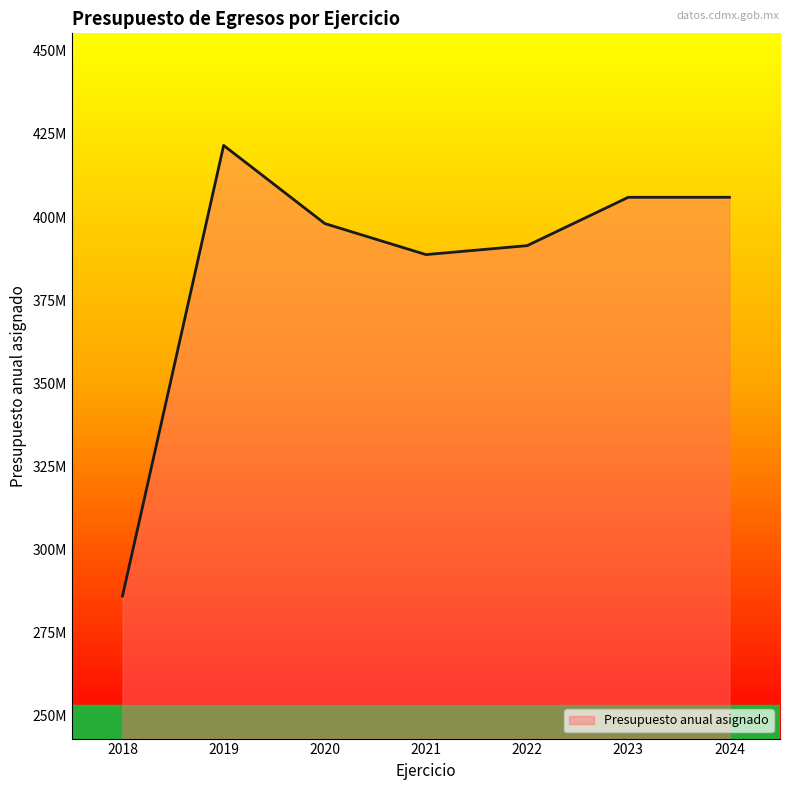

Where is the data nearest to the value 353771585?

2021